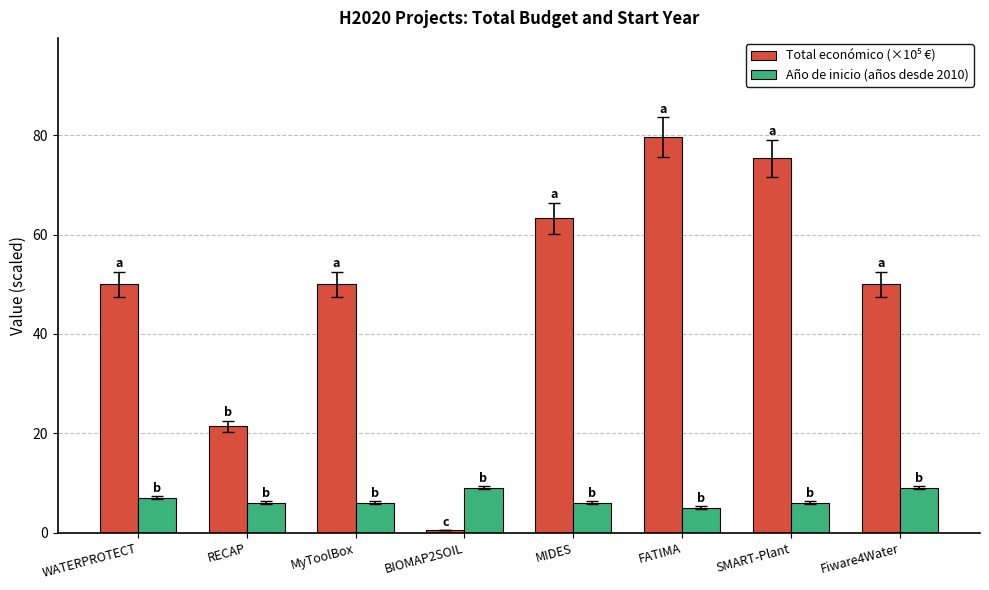

Count the number of data series in this chart.

2